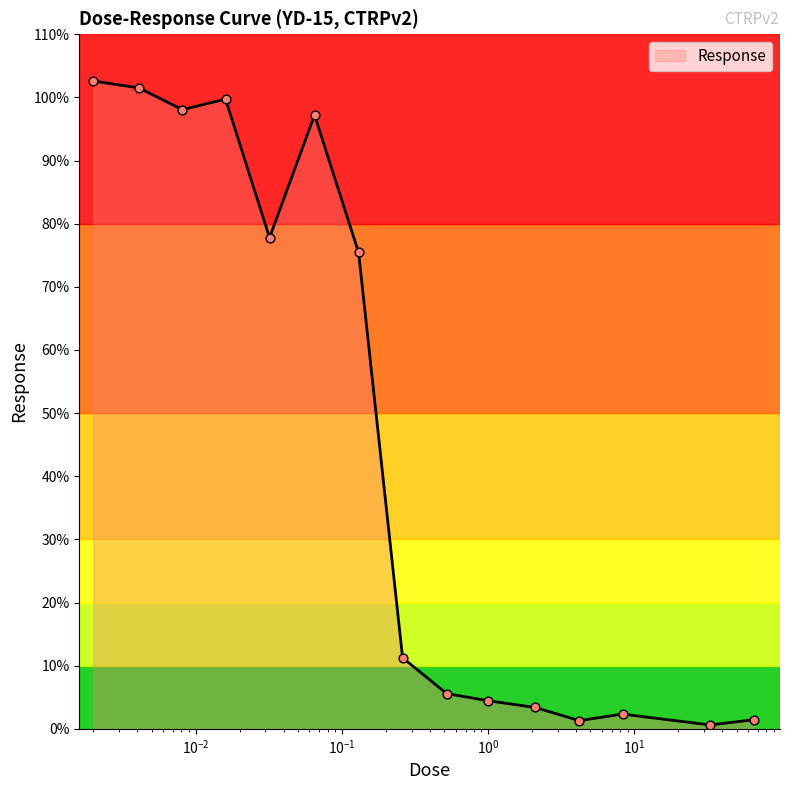

What is the greatest value displayed?

102.6